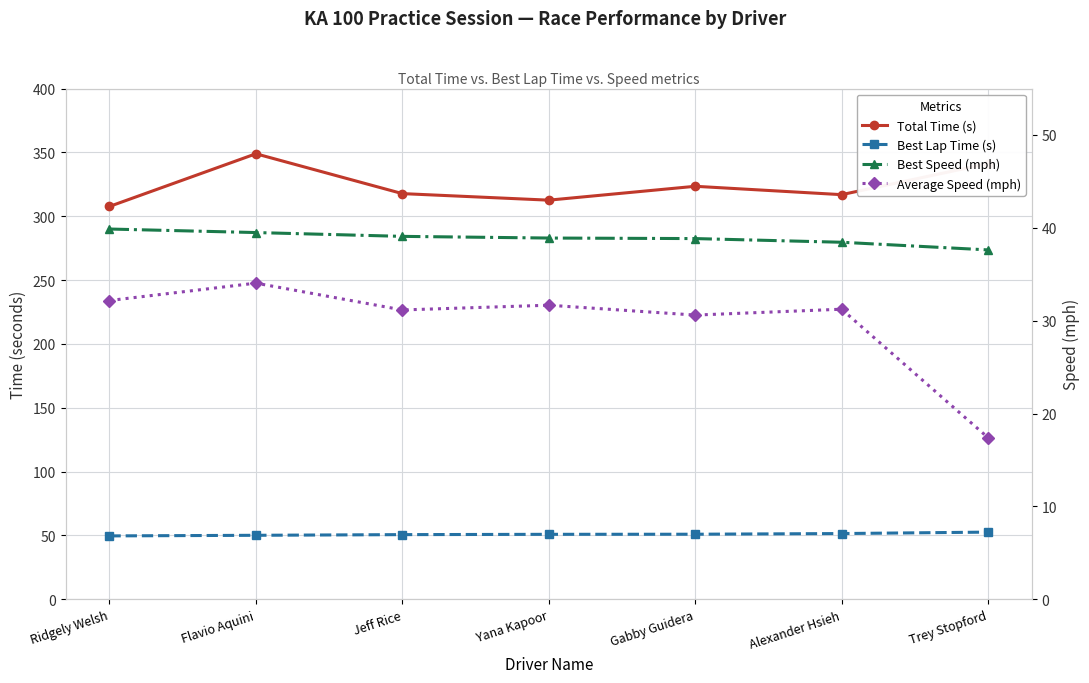

True or false: Total Time (s) and Best Lap Time (s) intersect in this chart.

False